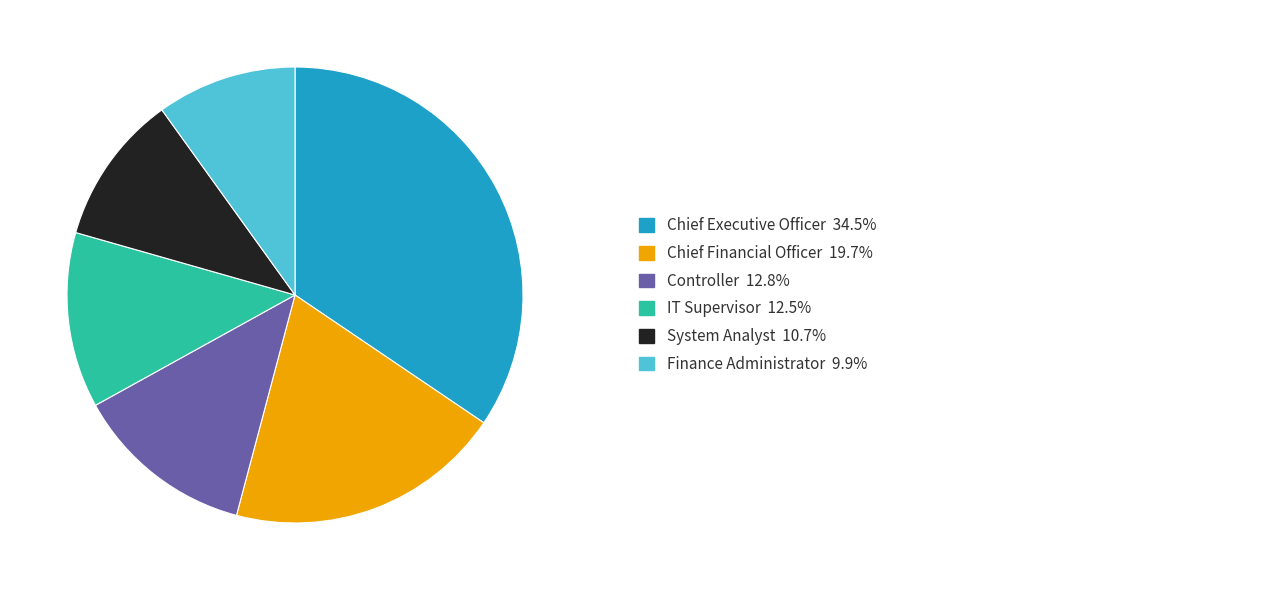

Is there any slice that represents more than half of the pie?

No